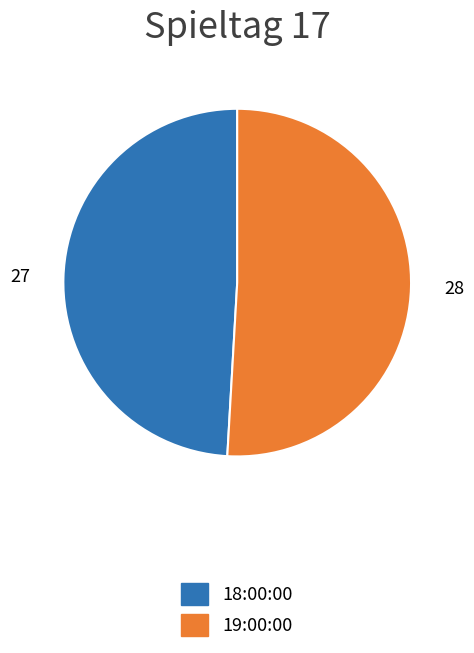

Which category has the biggest portion of the pie?

19:00:00